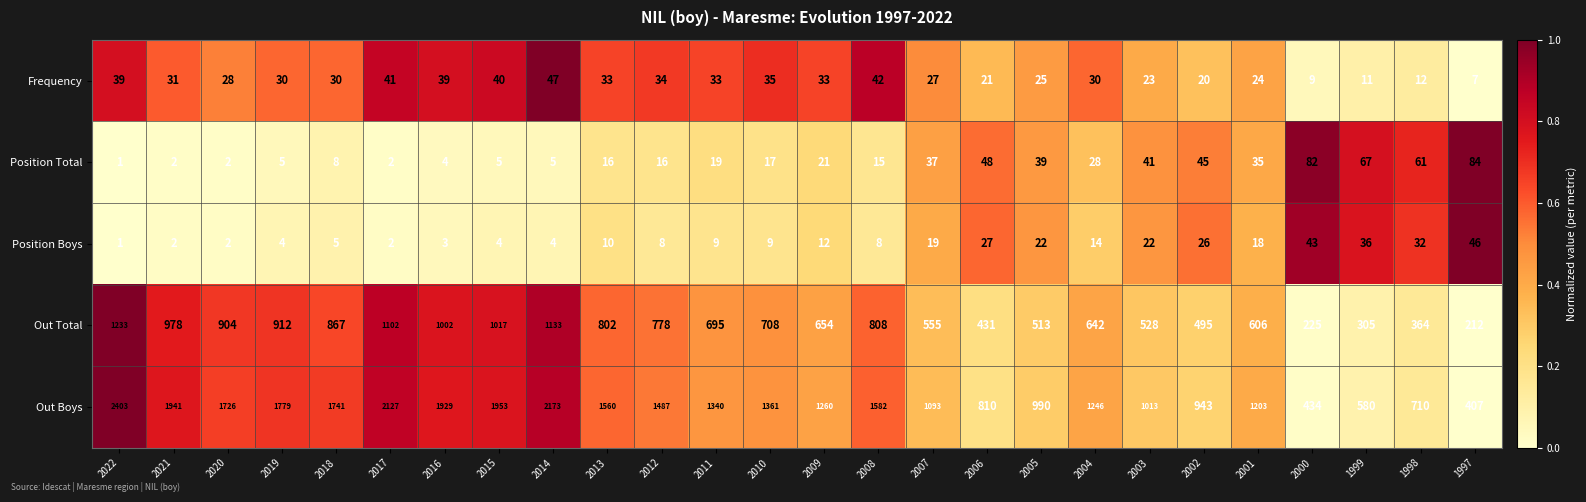

What is the total value across all series at 2000?

793